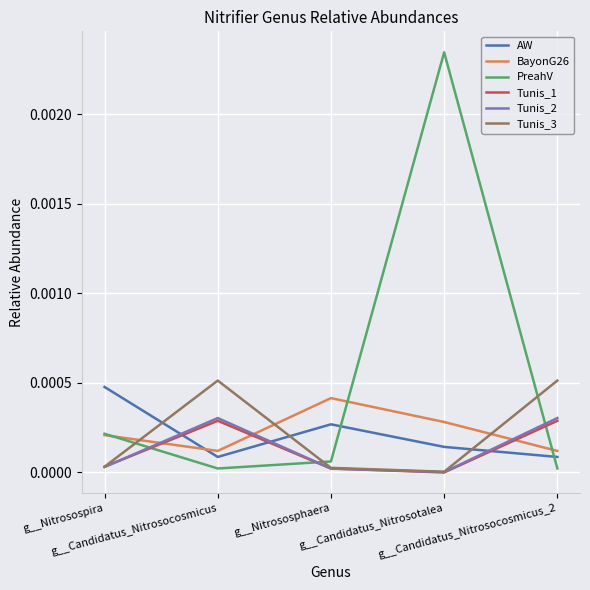

At how many categories does at least one series exceed 0?

5